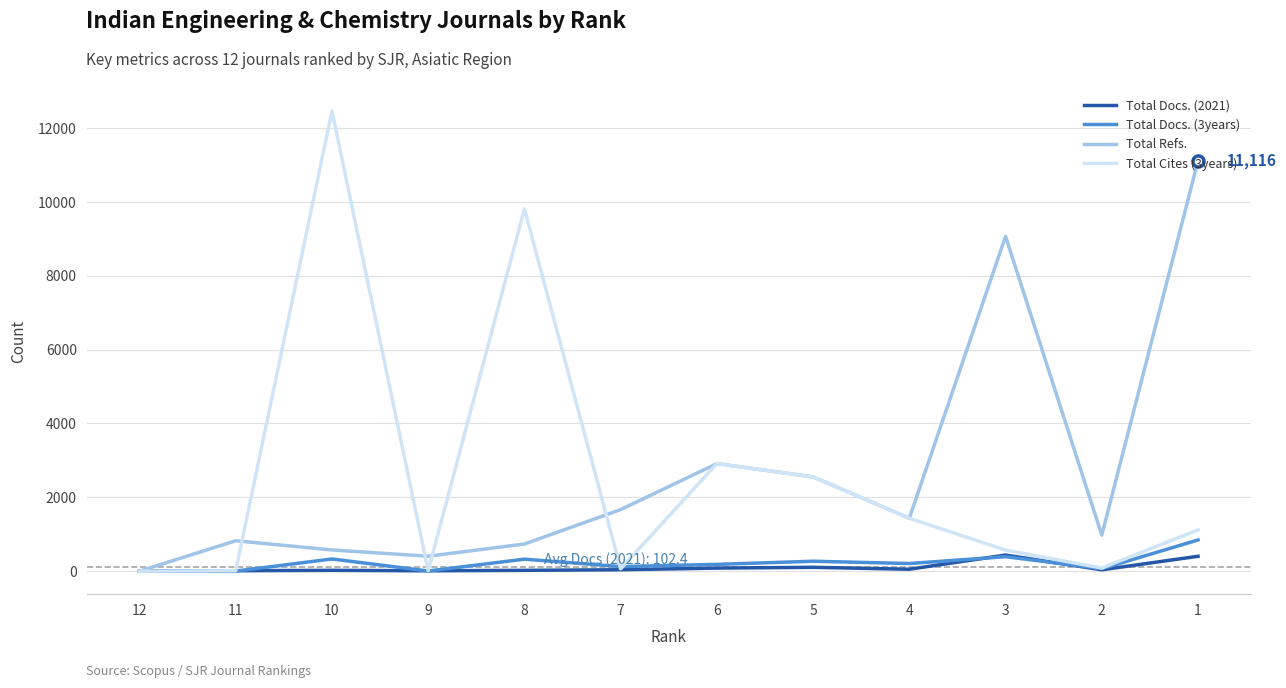

Is the value of Total Docs. (2021) at 1 greater than the value of Total Cites (3years) at 7?

Yes